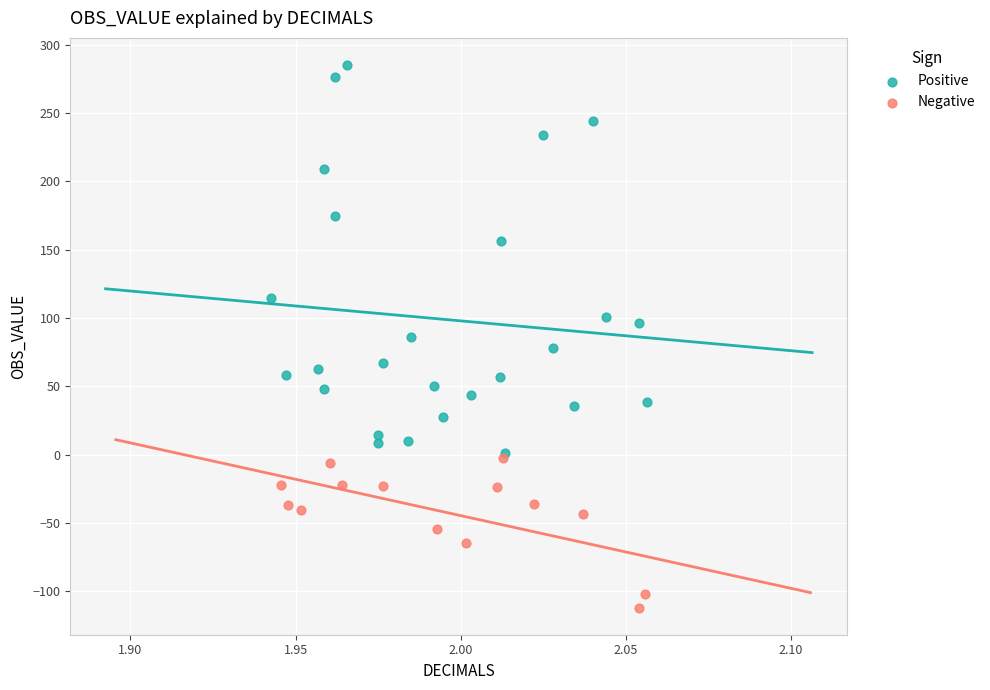

What are all the series names shown in the legend?

Positive, Negative